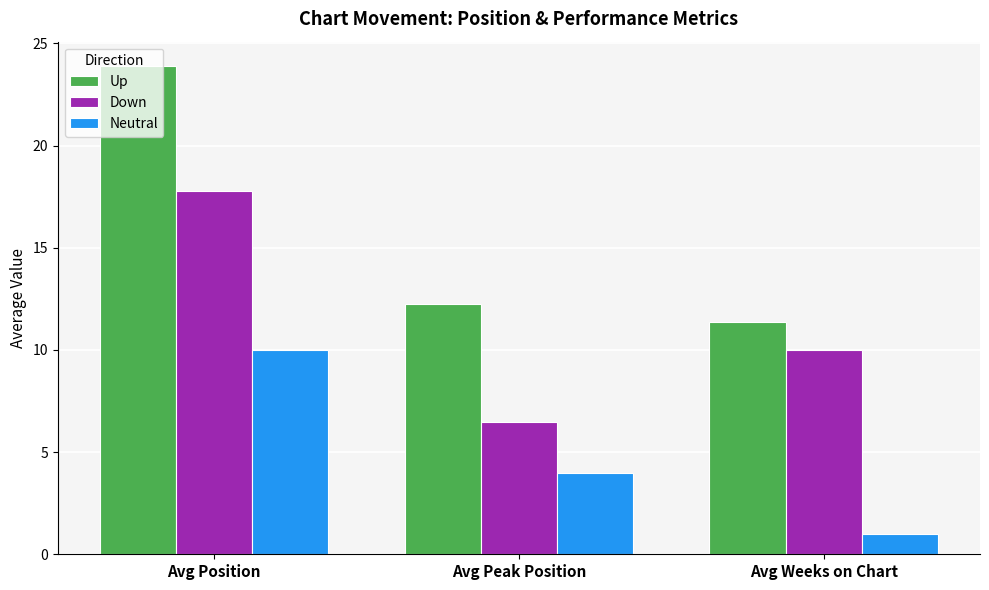

How many data points in Neutral are less than 4?

1